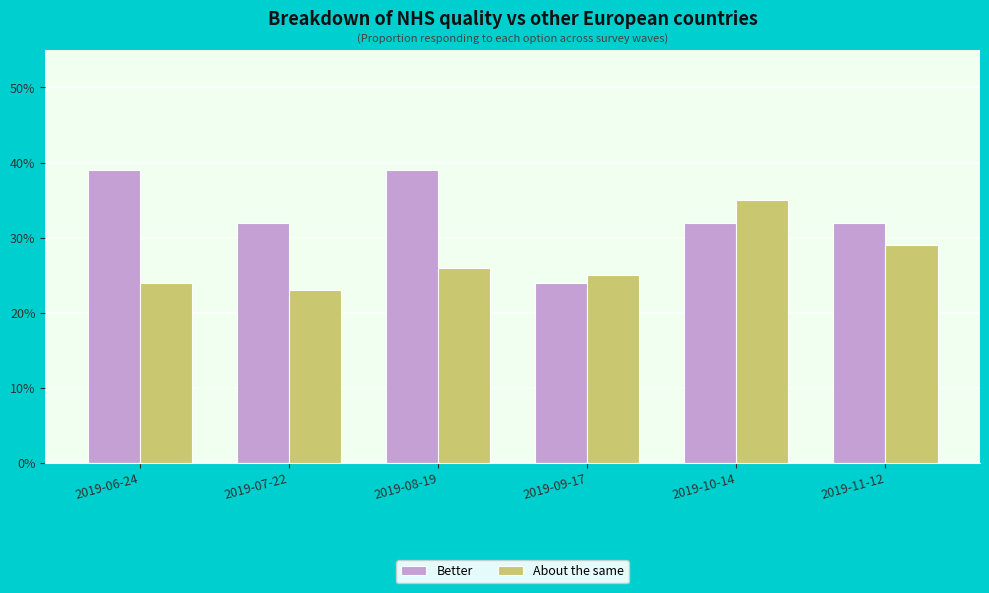

What is the total value across all series at 2019-10-14?

0.7